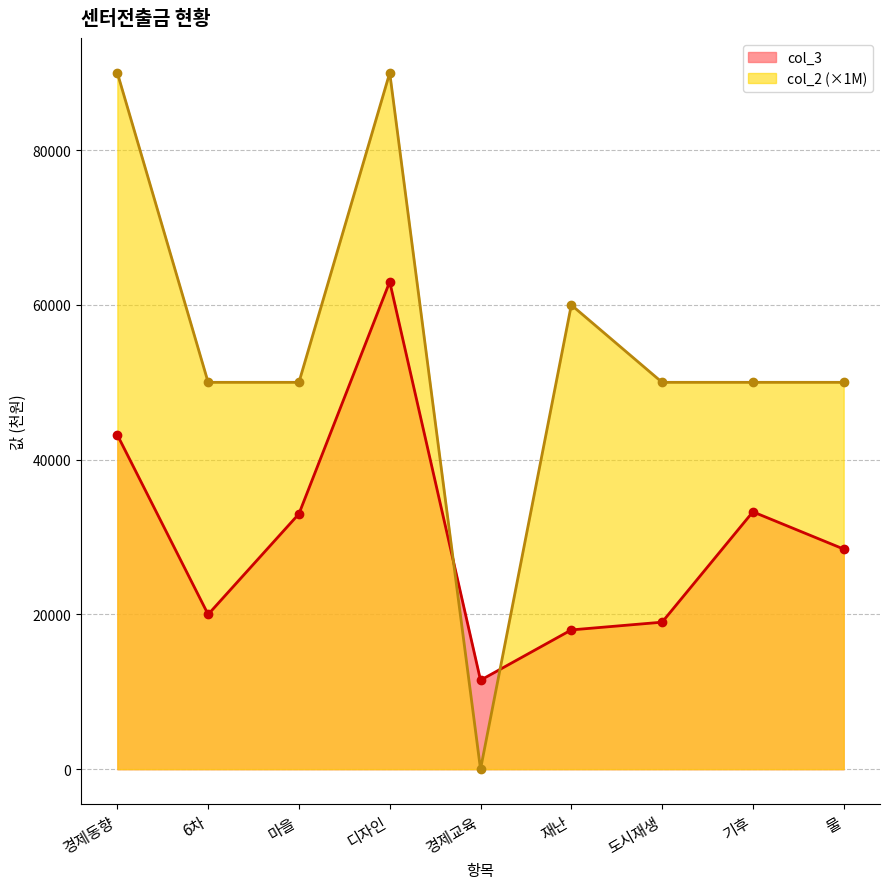

What is the total value across all series at 경제교육?

11500